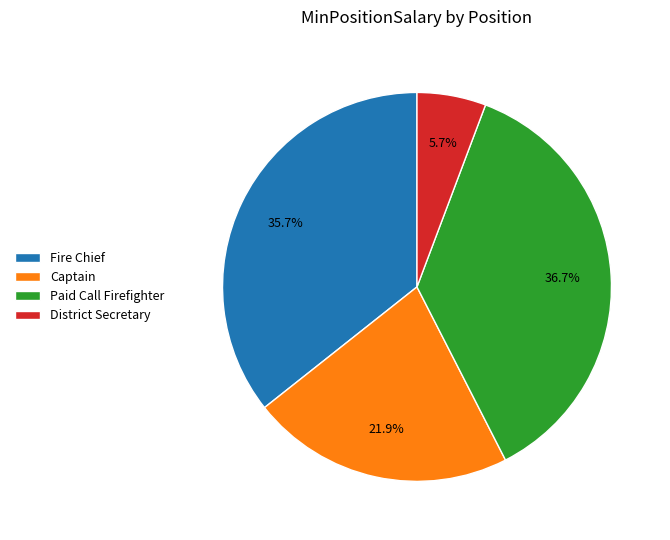

To the nearest percent, what is the difference between the largest and smallest slice percentages?

31%